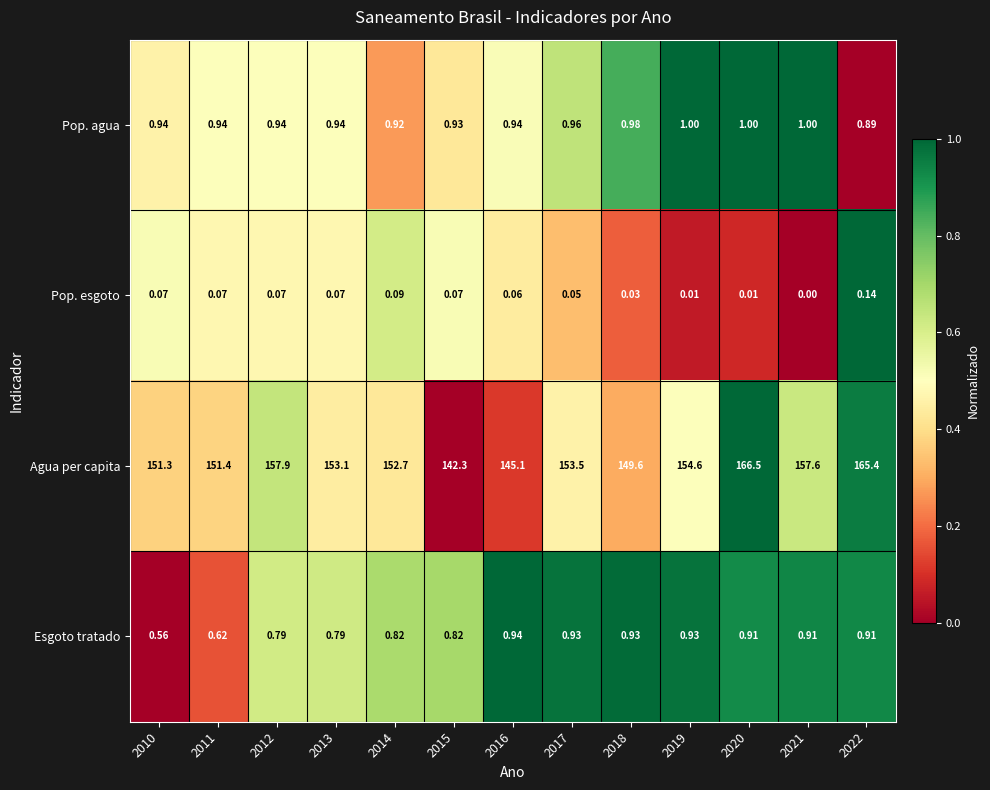

Which series changed the most between 2012 and 2021?

Agua per capita